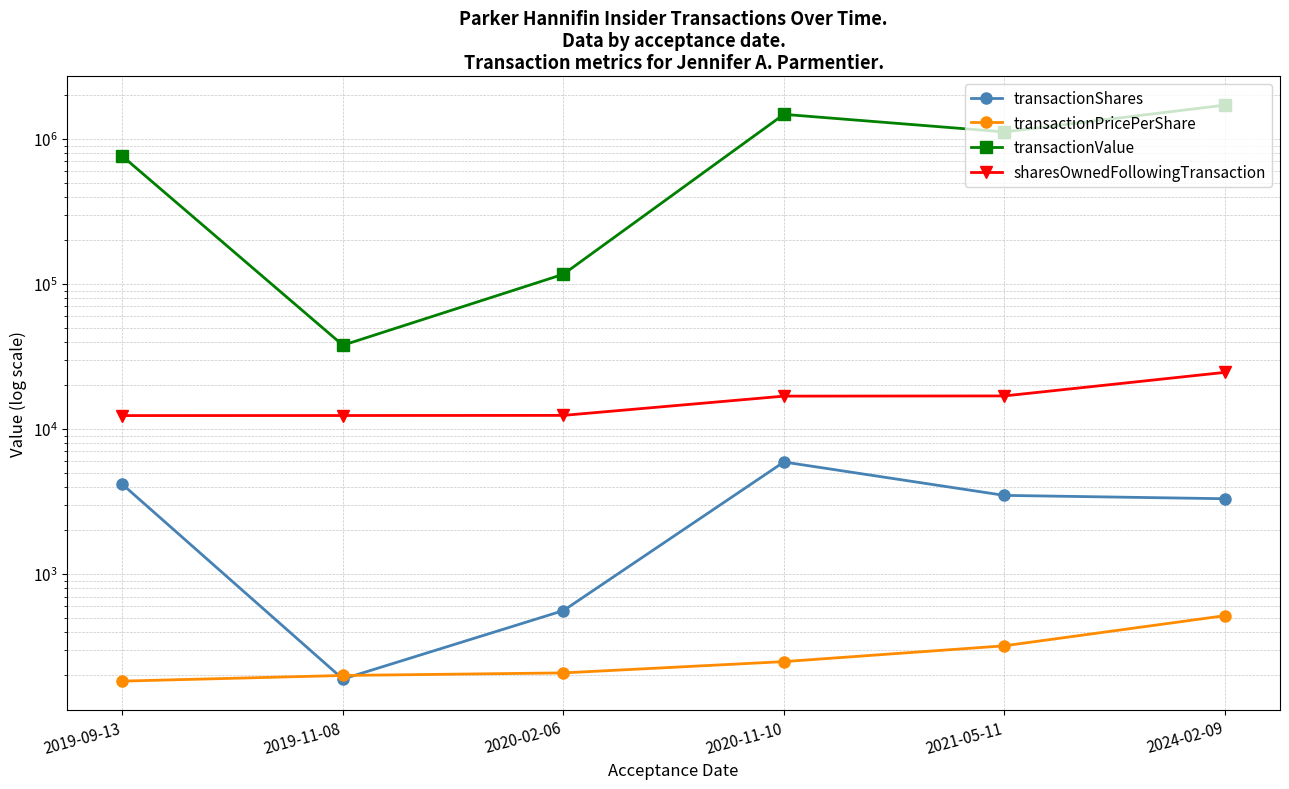

Which category has the lowest value across all series?

2019-09-13